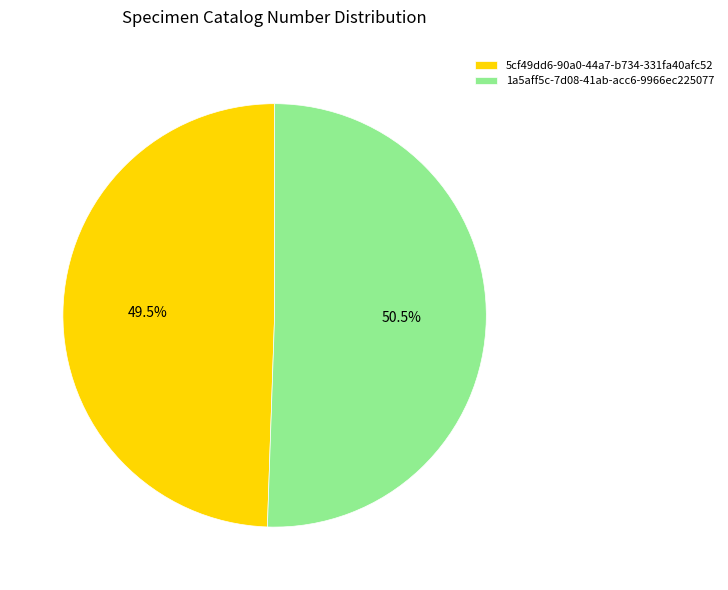

Which slice is the smallest?

5cf49dd6-90a0-44a7-b734-331fa40afc52